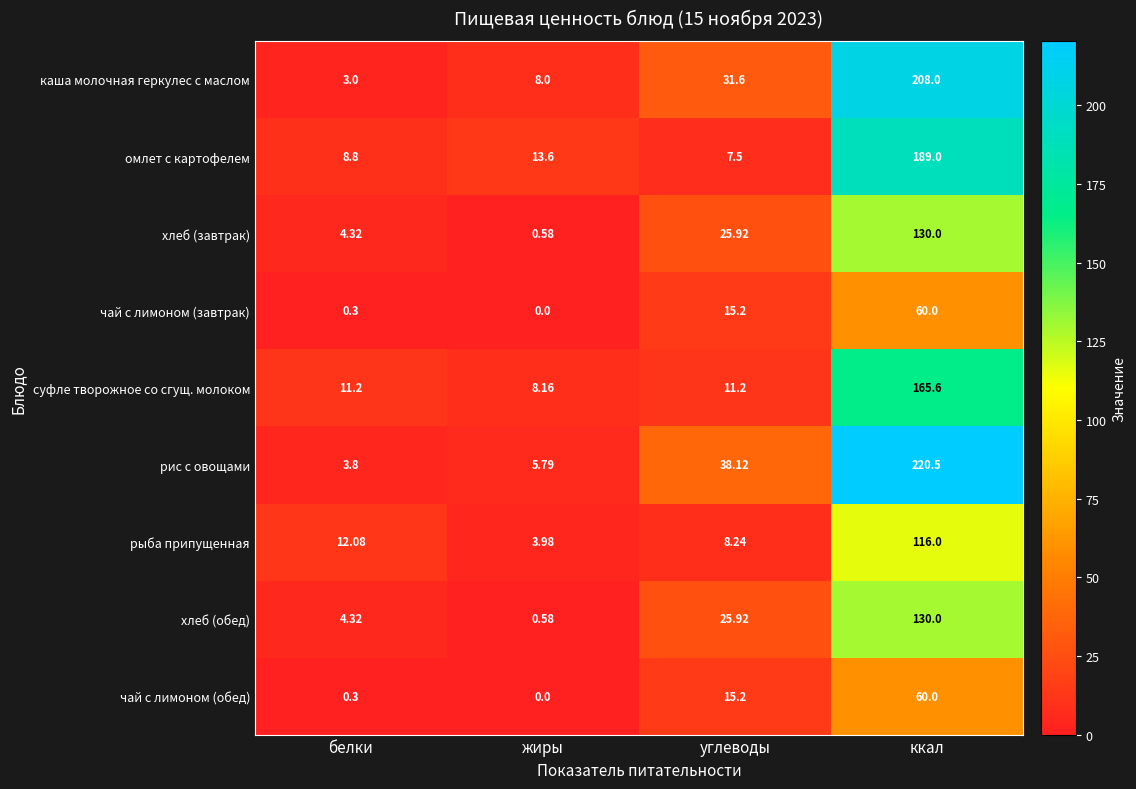

List the labels in order of чай с лимоном (обед) value, smallest first.

жиры, белки, углеводы, ккал